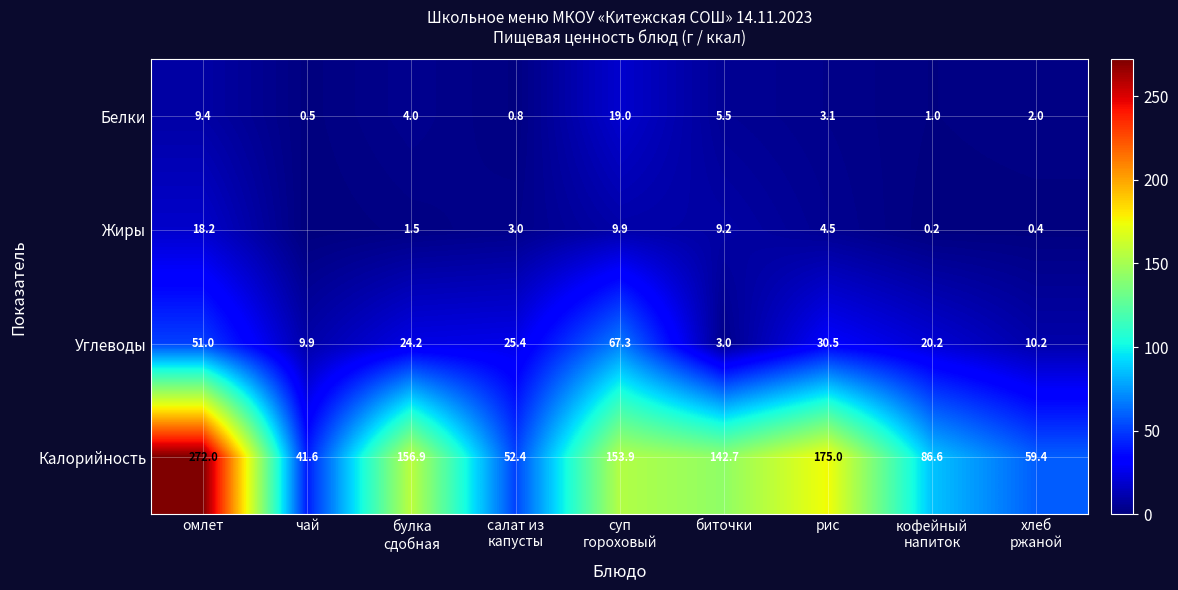

At which label does Углеводы first exceed 24?

омлет